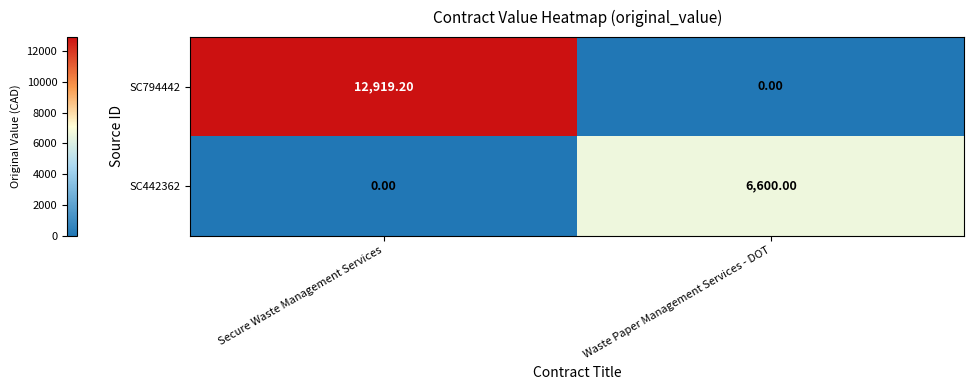

At how many categories does at least one series exceed 9298?

1